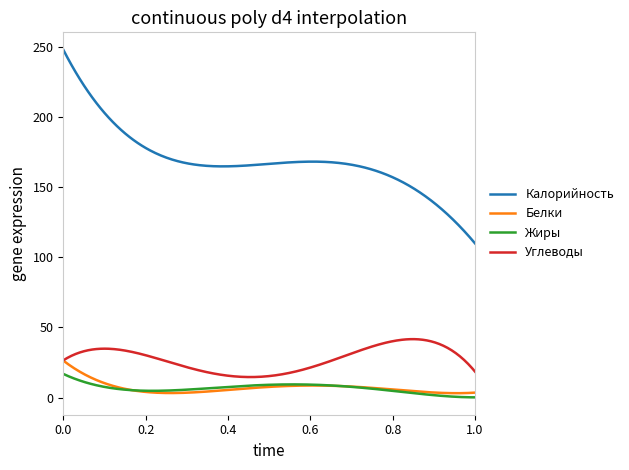

What is the maximum value for Белки?

26.4